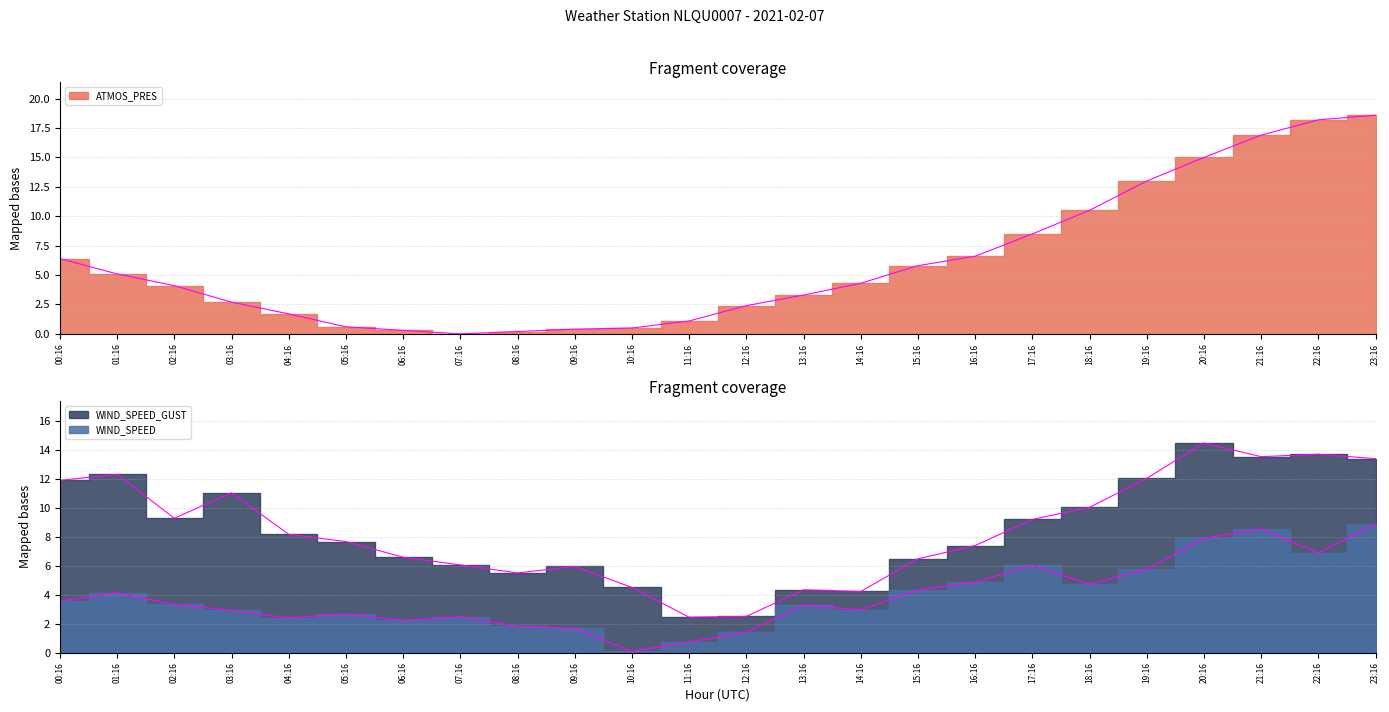

Reading left to right, transcribe all the data shown in this chart.

ATMOS_PRES: 6.4	5.1	4.1	2.7	1.7	0.6	0.3	0.0	0.2	0.4	0.5	1.1	2.4	3.3	4.3	5.8	6.6	8.5	10.5	13.0	15.0	16.9	18.2	18.6
WIND_SPEED: 3.6	4.1	3.3	2.9	2.4	2.7	2.2	2.5	1.8	1.7	0.1	0.7	1.4	3.3	2.9	4.3	4.9	6.0	4.7	5.8	7.9	8.5	6.9	8.9
WIND_SPEED_GUST: 11.9	12.3	9.3	11.0	8.2	7.7	6.6	6.1	5.5	5.9	4.5	2.4	2.5	4.3	4.2	6.5	7.4	9.2	10.0	12.0	14.5	13.5	13.7	13.4